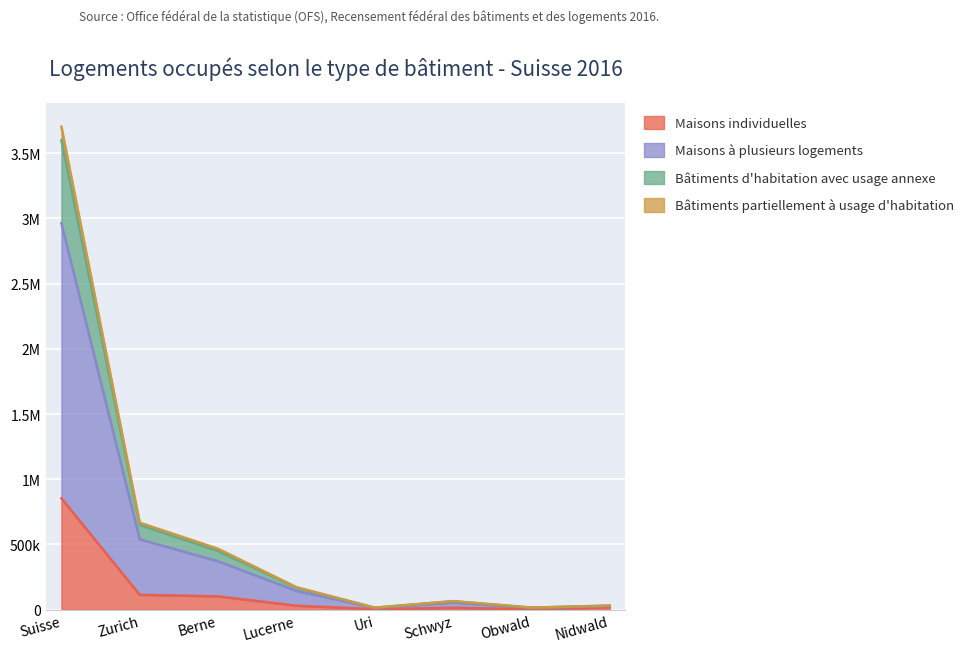

What is the label of the 5th point from the right?

Lucerne